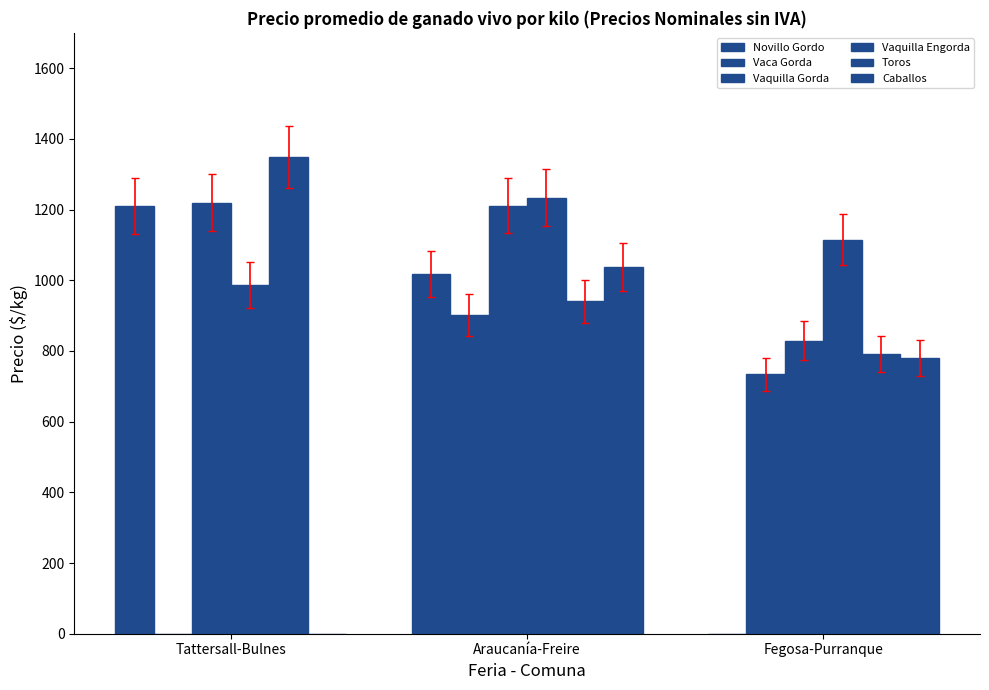

How many categories are shown in the chart?

3